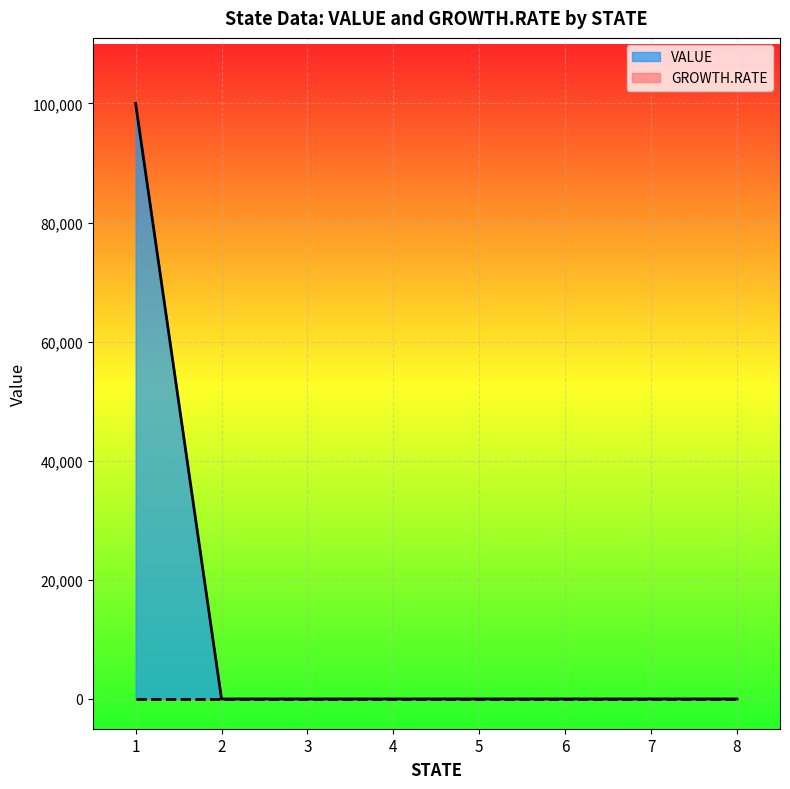

Does the chart display data point markers on the line(s)?

No